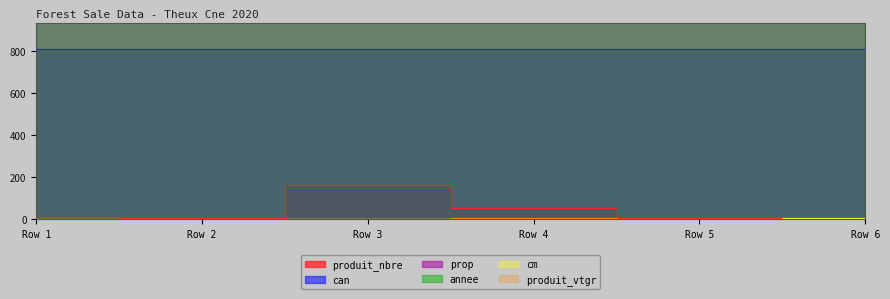

How many values in the produit_vtgr series are below 1?

3